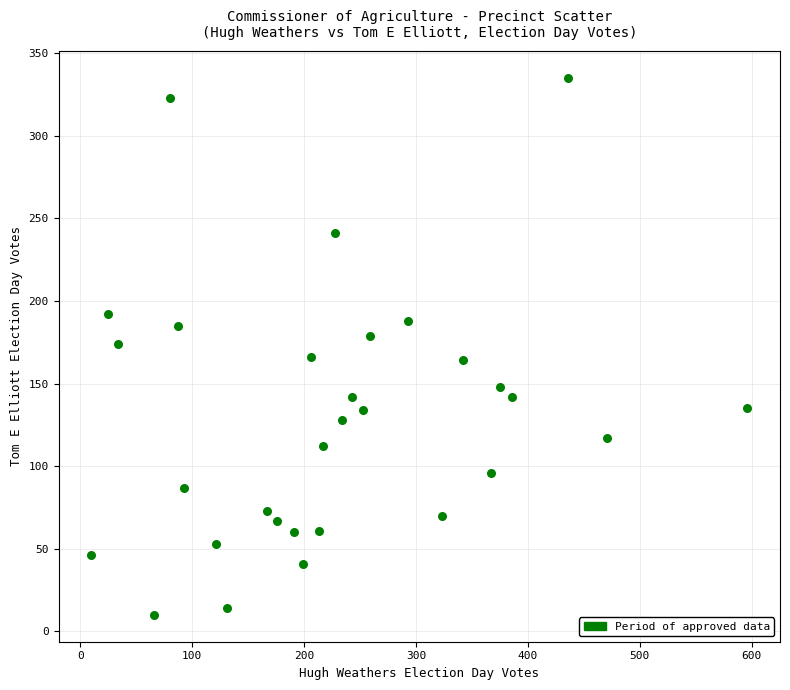

What is the range of X values (max minus min)?

586